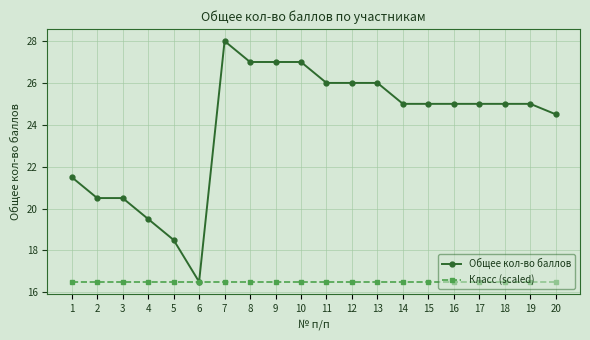

Reading right to left, what are all the values shown in this chart?

Общее кол-во баллов: 20=24.5	19=25.0	18=25.0	17=25.0	16=25.0	15=25.0	14=25.0	13=26.0	12=26.0	11=26.0	10=27.0	9=27.0	8=27.0	7=28.0	6=16.5	5=18.5	4=19.5	3=20.5	2=20.5	1=21.5
Класс (scaled): 20=16.5	19=16.5	18=16.5	17=16.5	16=16.5	15=16.5	14=16.5	13=16.5	12=16.5	11=16.5	10=16.5	9=16.5	8=16.5	7=16.5	6=16.5	5=16.5	4=16.5	3=16.5	2=16.5	1=16.5